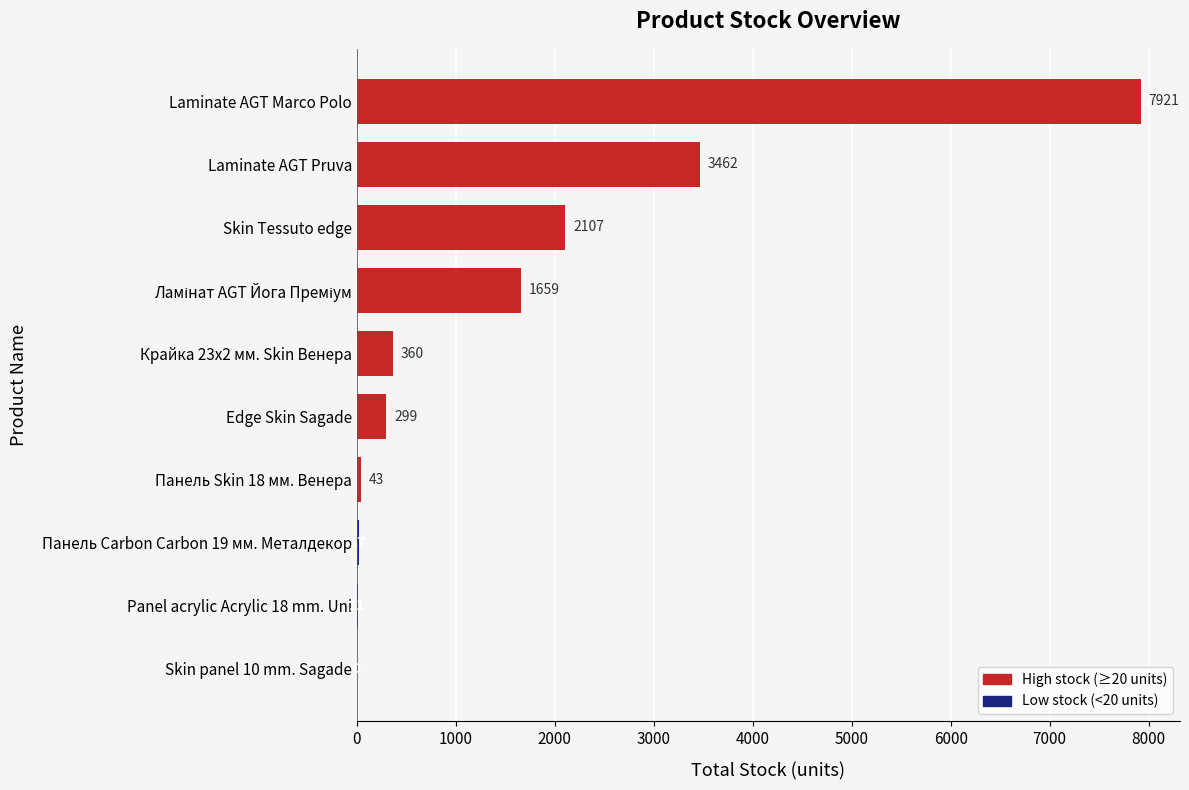

Is it true that the value at Panel acrylic Acrylic 18 mm. Uni is 11?

True